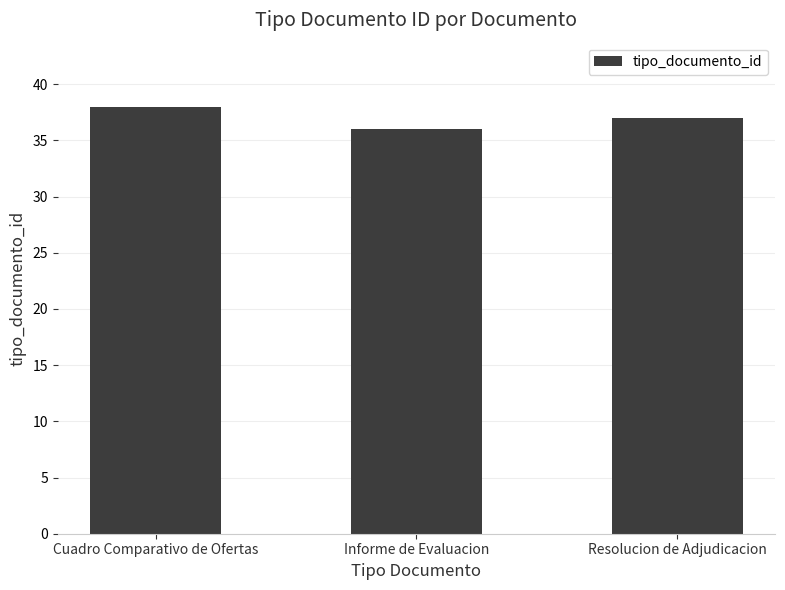

Reading left to right, transcribe all the data shown in this chart.

Cuadro Comparativo de Ofertas=38	Informe de Evaluacion=36	Resolucion de Adjudicacion=37